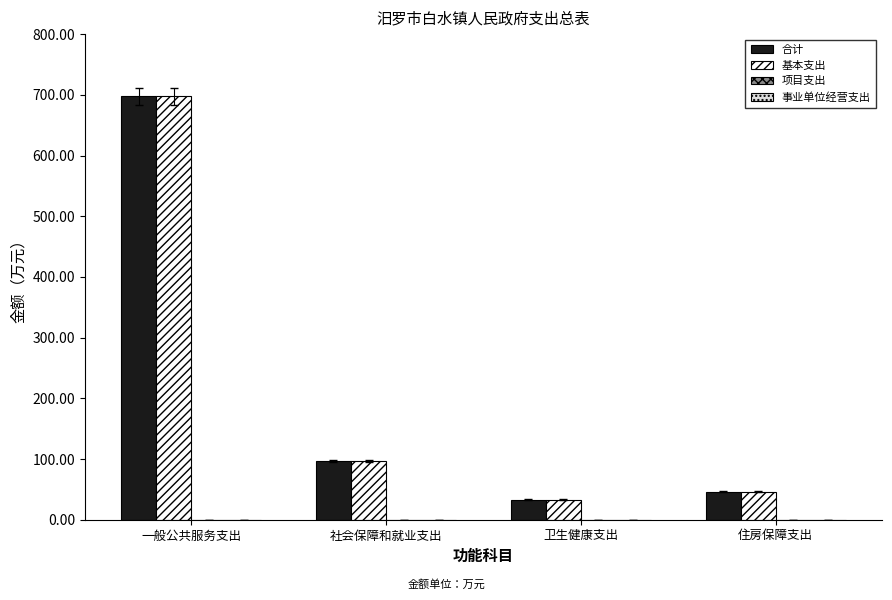

Does the chart contain any negative values?

No